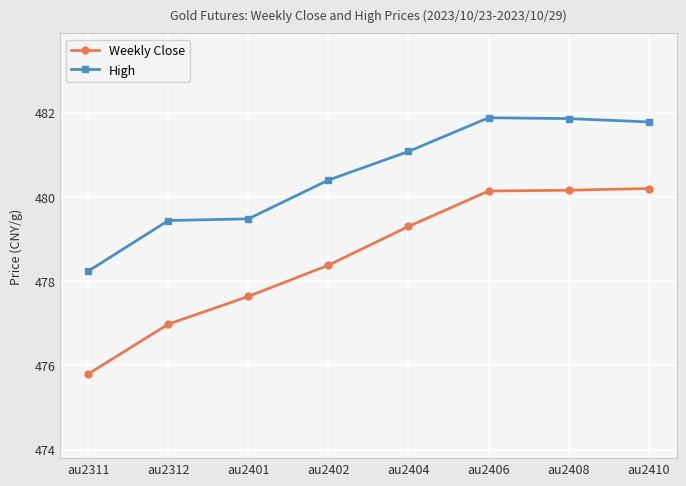

True or false: Weekly Close and High cross at least once.

False